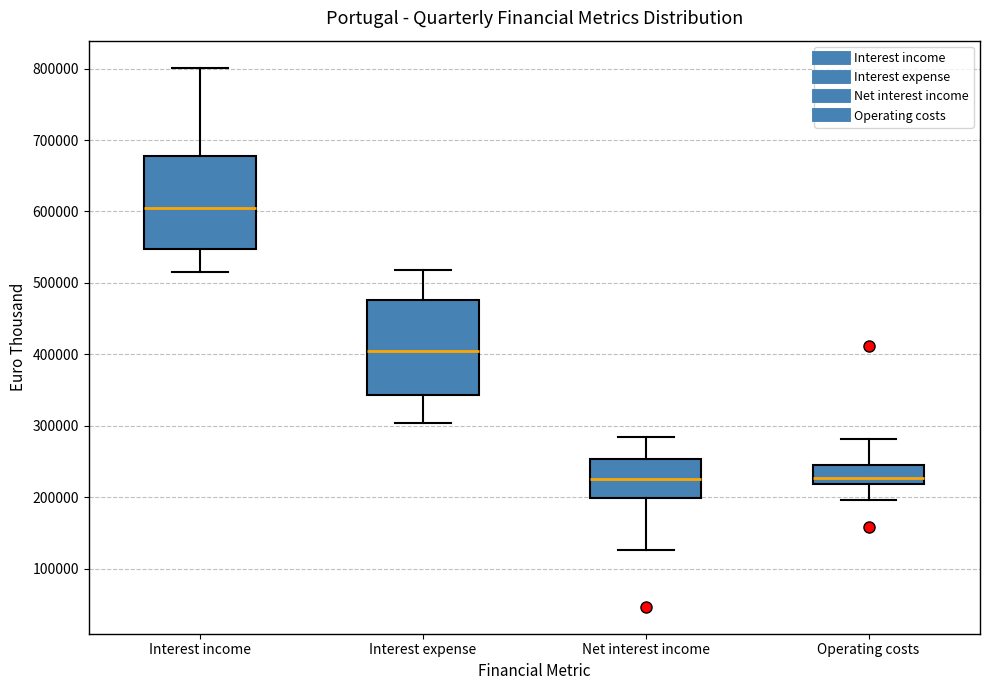

Where does the median line of the box for Interest expense sit on the y-axis? The values are not printed on the chart, so give them approximately, as read against the axis.

400000